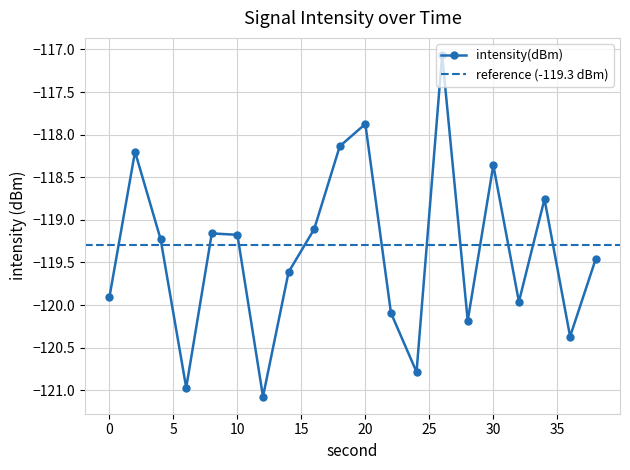

What is the approximate value at 6?

-121.0